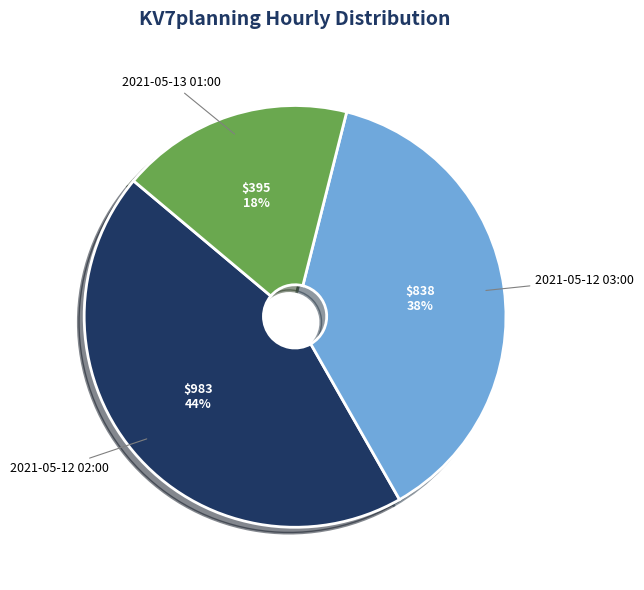

To the nearest percent, what percentage of the pie is 2021-05-12 03:00?

38%